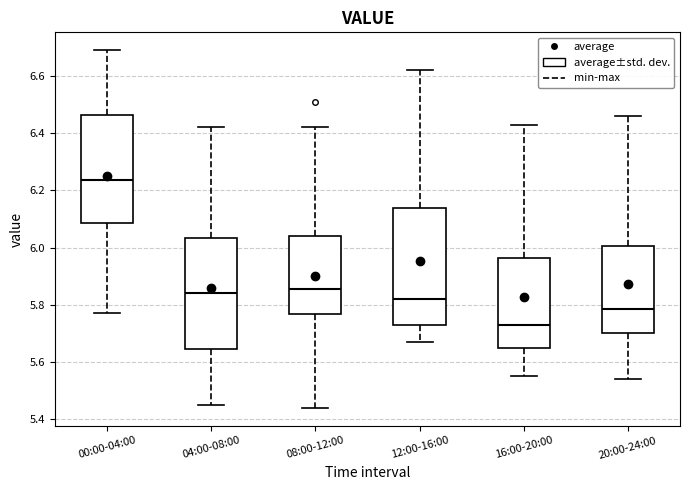

Where does the lower whisker of the box for 12:00-16:00 end on the y-axis? The values are not printed on the chart, so give them approximately, as read against the axis.

5.68